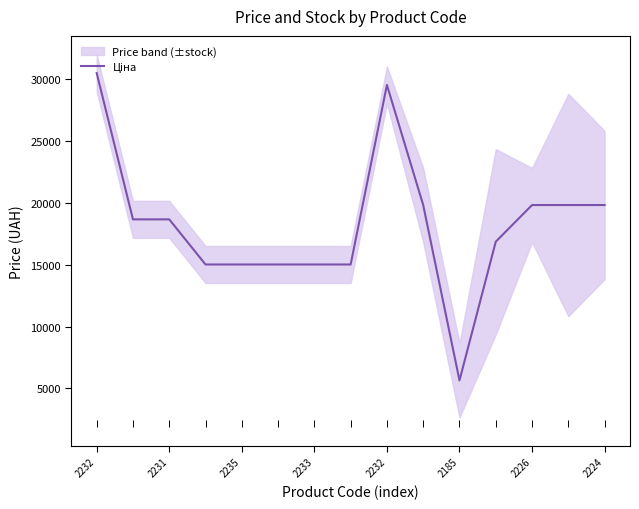

The value at 2232 is 29548.9. True or false?

True